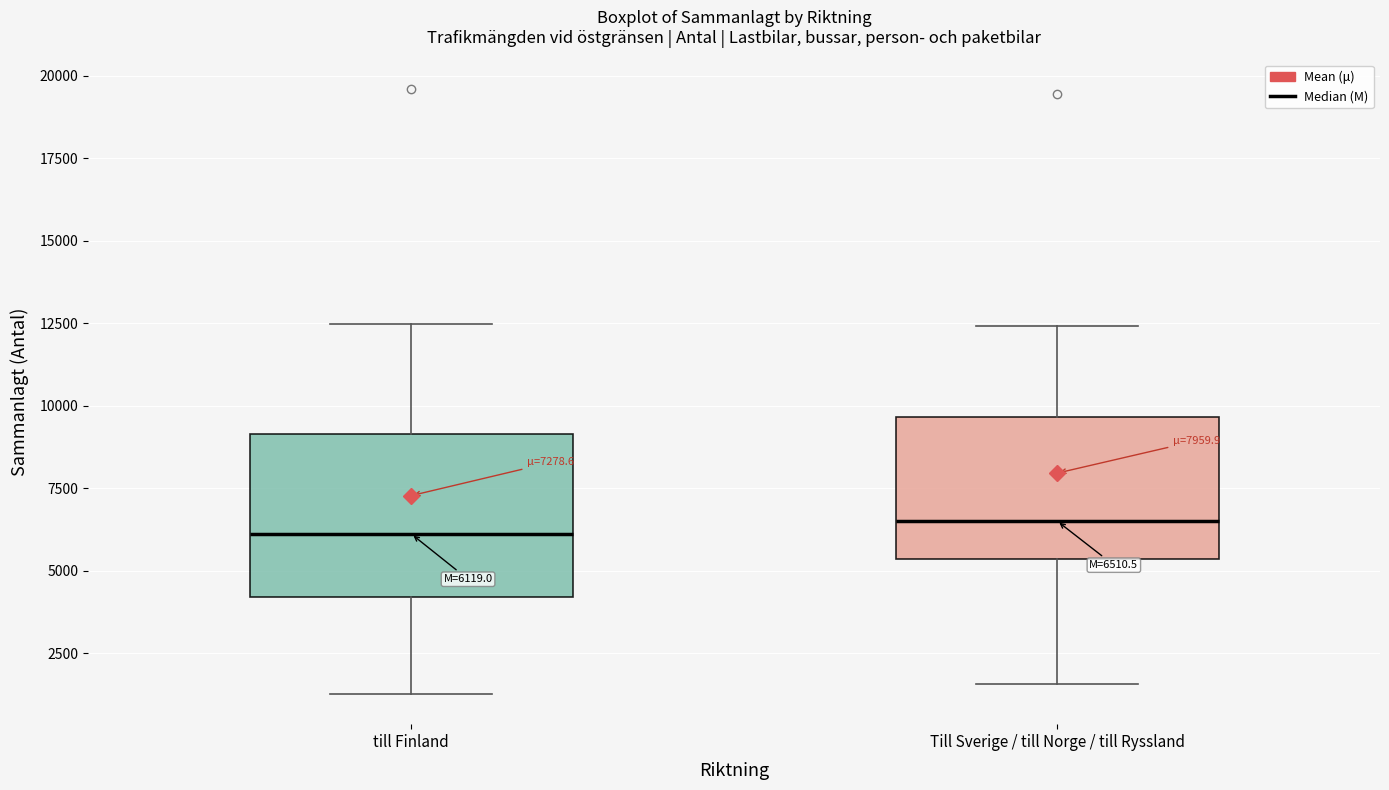

Comparing the boxes themselves (not the whiskers), which one is the tallest?

till Finland